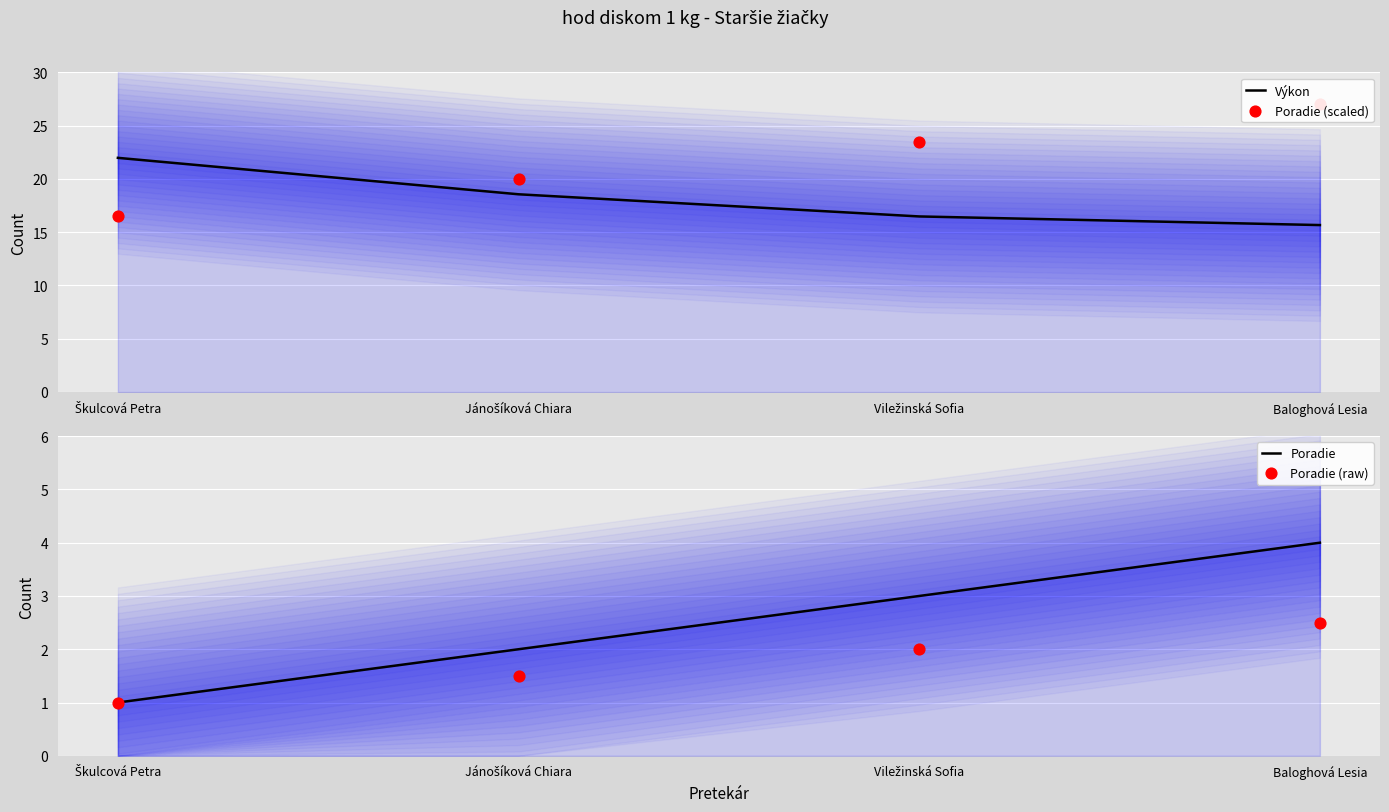

Is the value of Poradie (raw) at Baloghová Lesia greater than the value of Poradie at Viležinská Sofia?

No